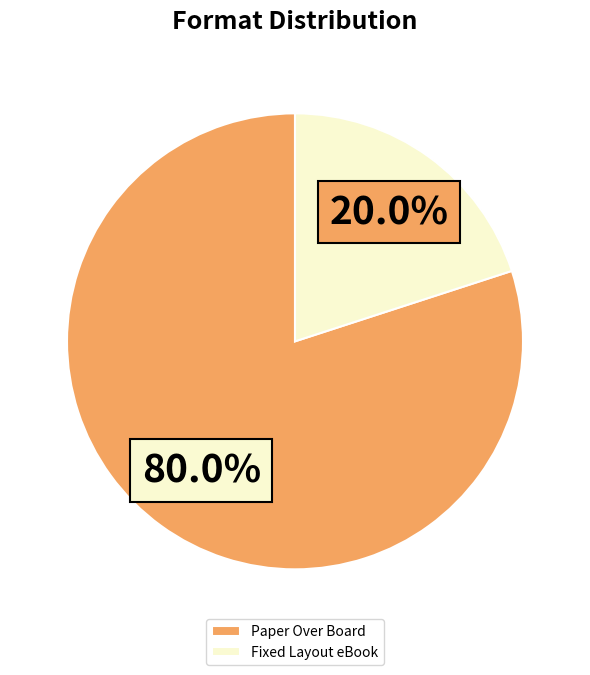

What is the ratio of the value at Paper Over Board to the value at Fixed Layout eBook?

4.0